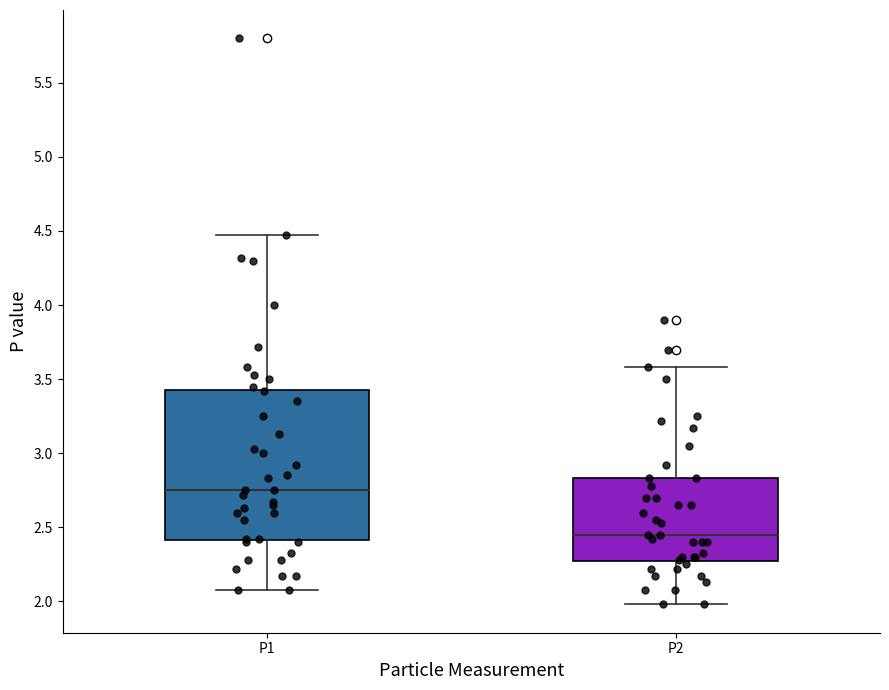

Where is the lower edge of the box for P2 on the y-axis? The values are not printed on the chart, so give them approximately, as read against the axis.

2.25